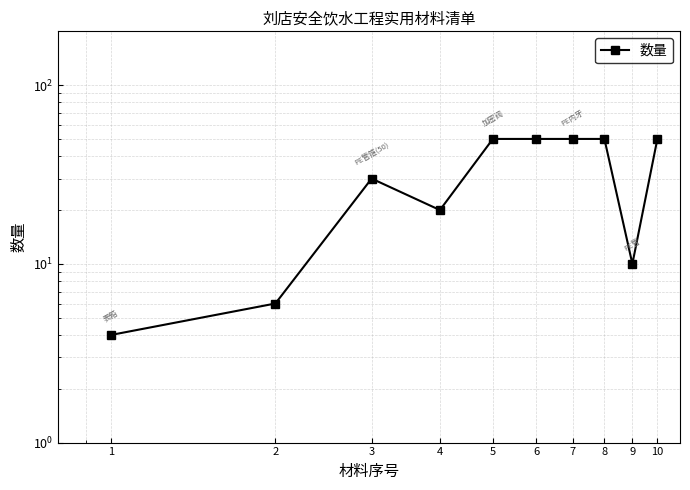

Is this an area chart (filled region under the line)?

No